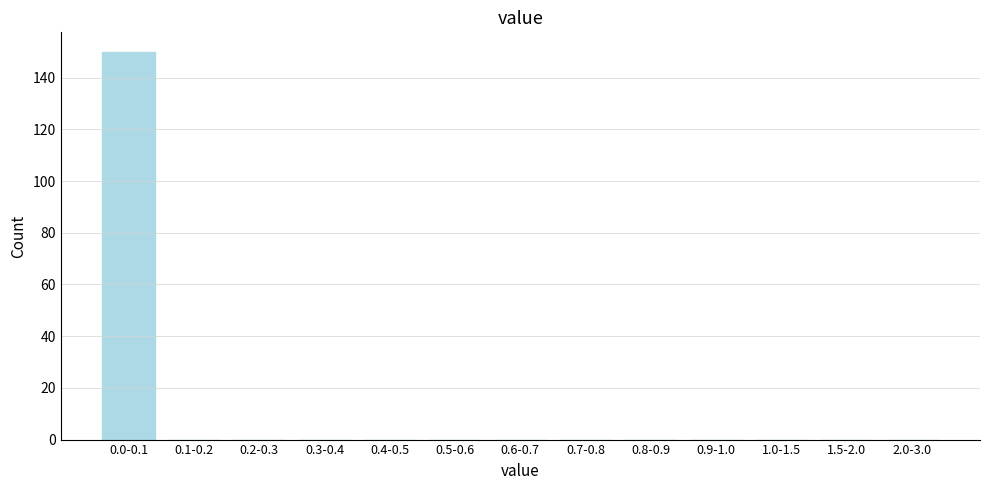

Reading left to right, transcribe all the data shown in this chart.

0.0-0.1=150	0.1-0.2=0	0.2-0.3=0	0.3-0.4=0	0.4-0.5=0	0.5-0.6=0	0.6-0.7=0	0.7-0.8=0	0.8-0.9=0	0.9-1.0=0	1.0-1.5=0	1.5-2.0=0	2.0-3.0=0